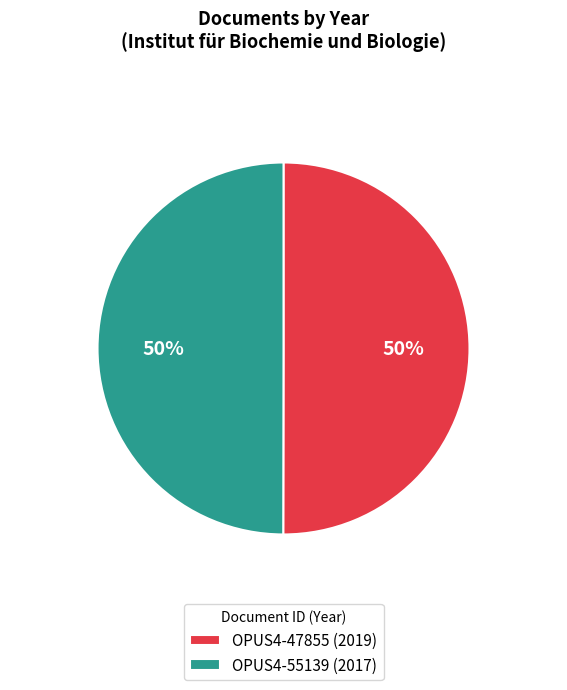

How many segments does this pie chart have?

2